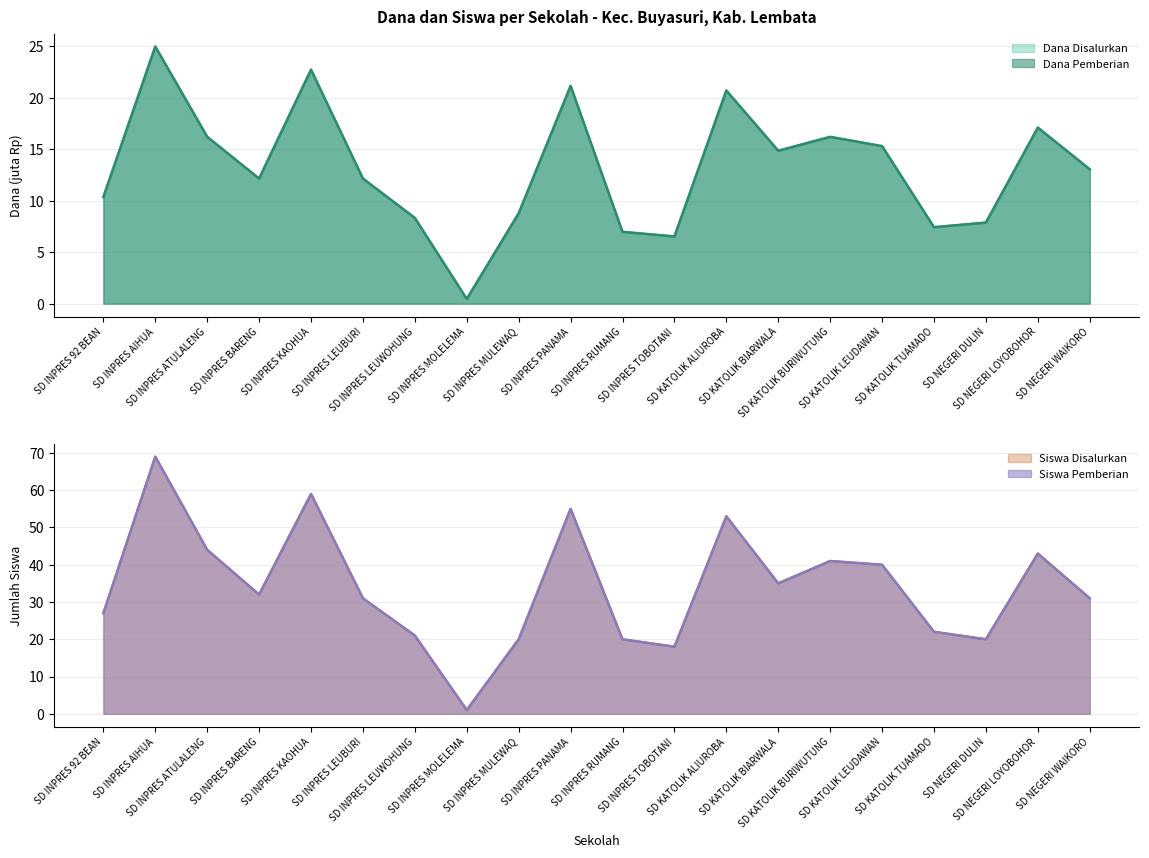

The Siswa Disalurkan series shows 34.7 at SD INPRES AIHUA. True or false?

False